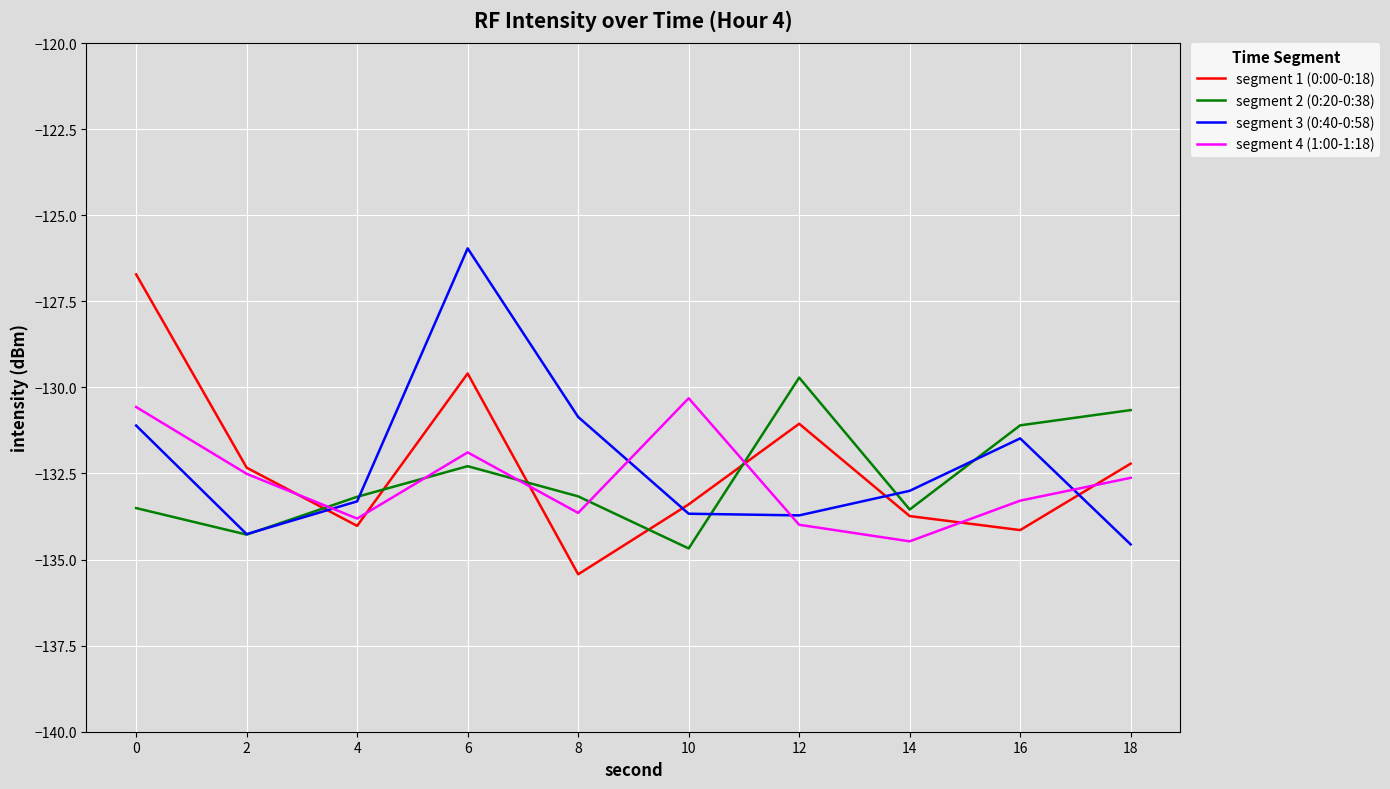

What is the total value across all series at 4?

-534.3